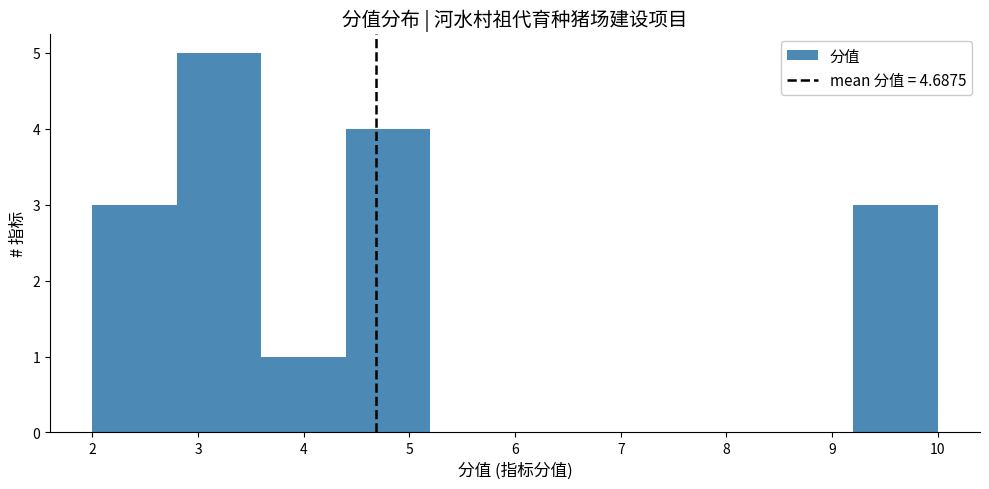

Reading left to right, transcribe this chart: for each bar, give the range it covers on the x-axis and its height. The values are not printed on the chart, so give them approximately, as read against the axis.

2.0 to 2.8: 3
2.8 to 3.6: 5
3.6 to 4.4: 1
4.4 to 5.2: 4
5.2 to 6.0: 0
6.0 to 6.8: 0
6.8 to 7.6: 0
7.6 to 8.4: 0
8.4 to 9.2: 0
9.2 to 10.0: 3